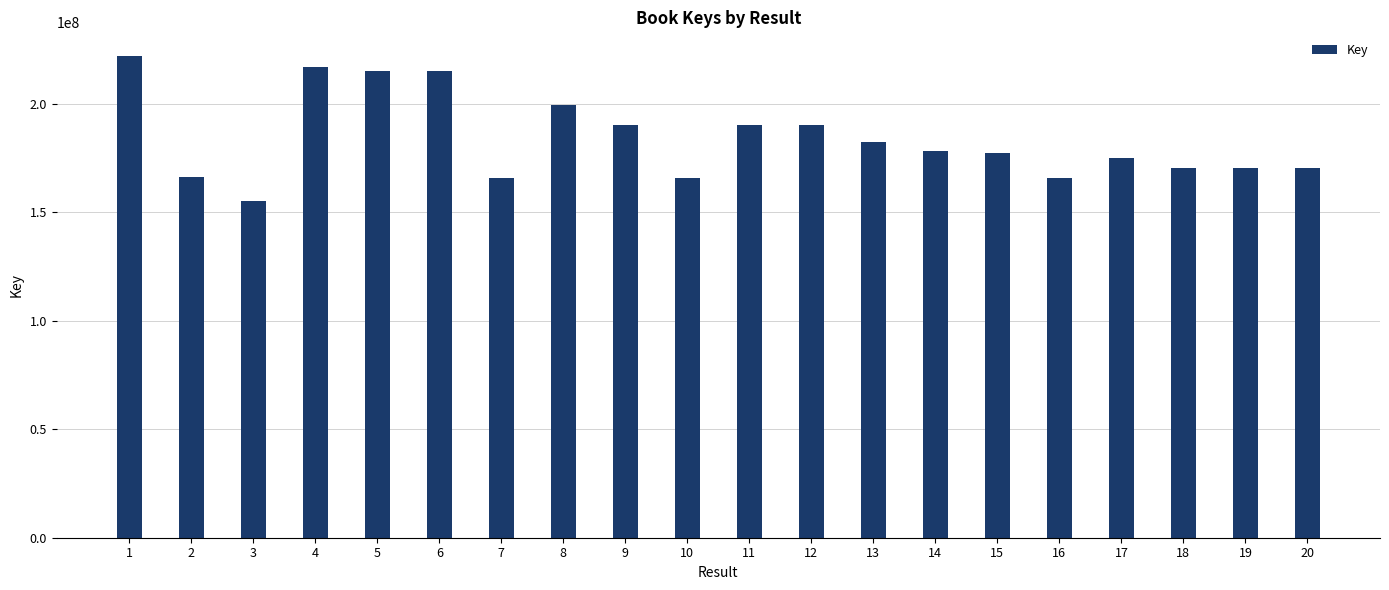

How many bars are there in total?

20